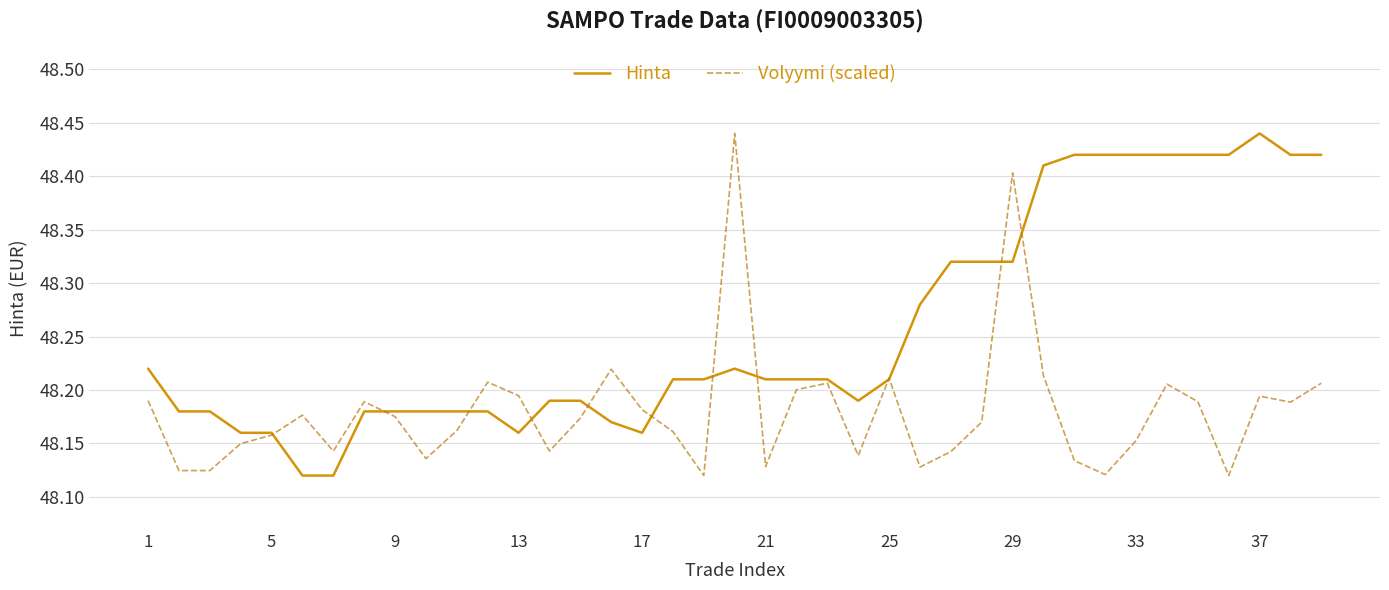

At how many categories does at least one series exceed 48?

39